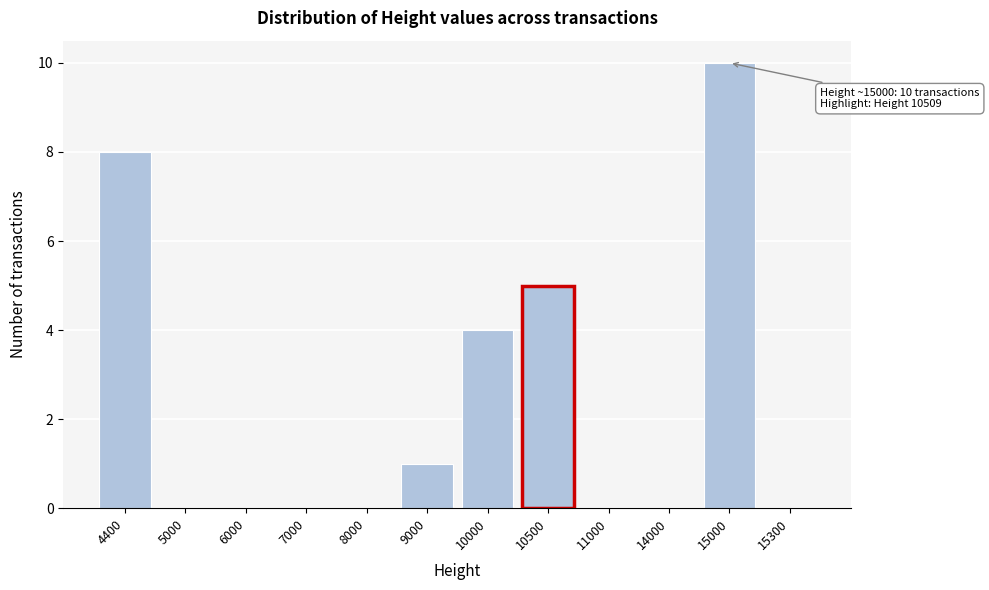

Reading left to right, what are all the values shown in this chart?

4400=8	5000=0	6000=0	7000=0	8000=0	9000=1	10000=4	10500=5	11000=0	14000=0	15000=10	15300=0